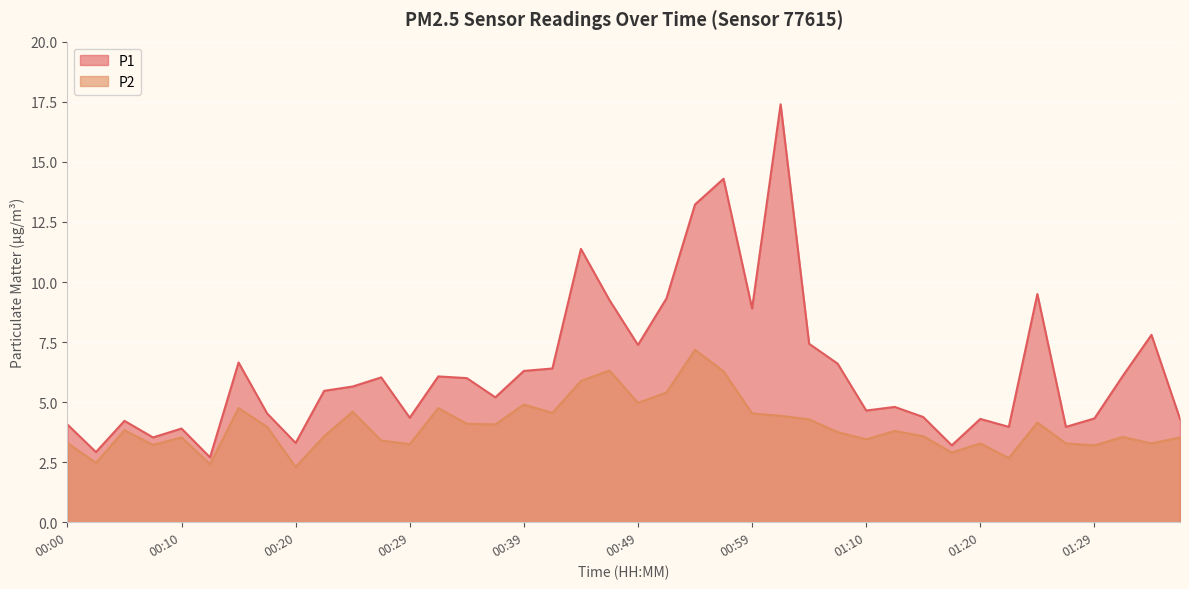

List the series in order of their overall mean, highest first.

P1, P2